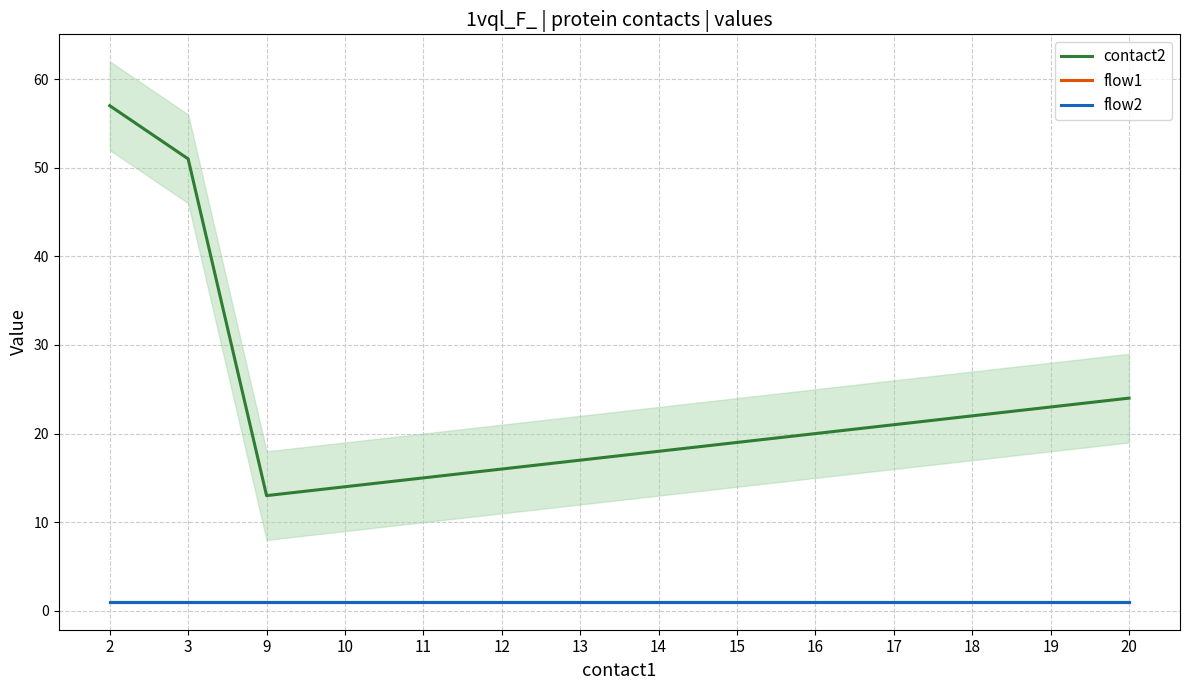

What is the difference between the highest and lowest values at 19?

22